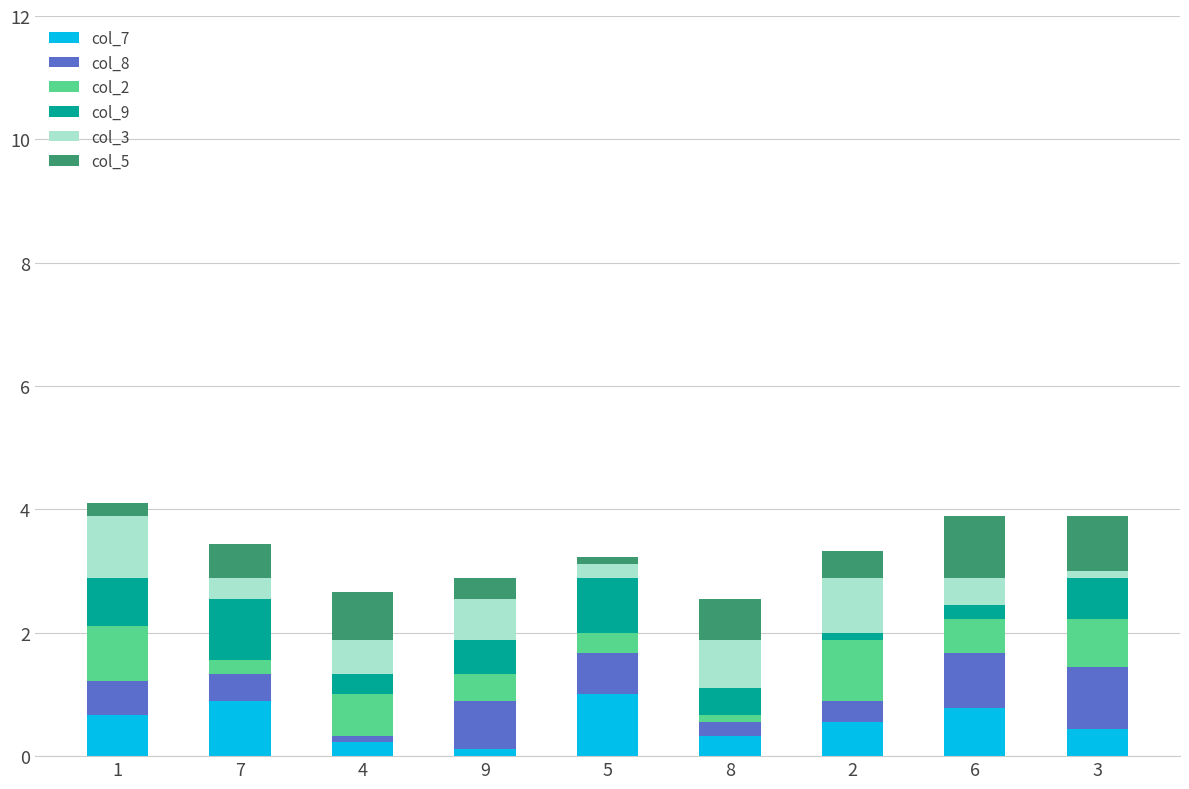

At which label is col_9 closest to 0?

2